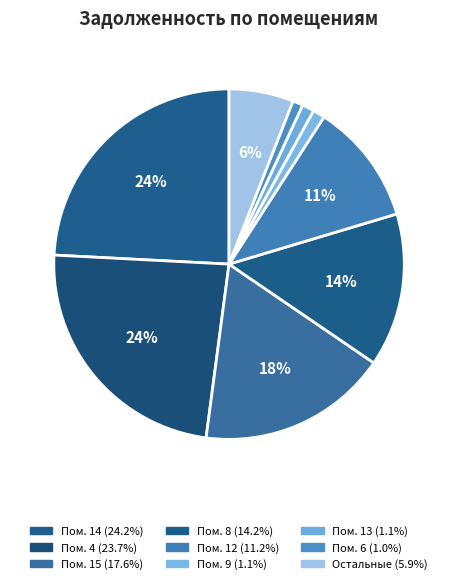

Which category has the biggest portion of the pie?

14